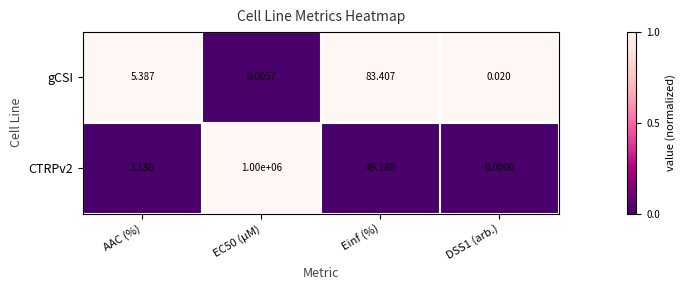

At which category is the sum across all series the highest?

EC50 (µM)